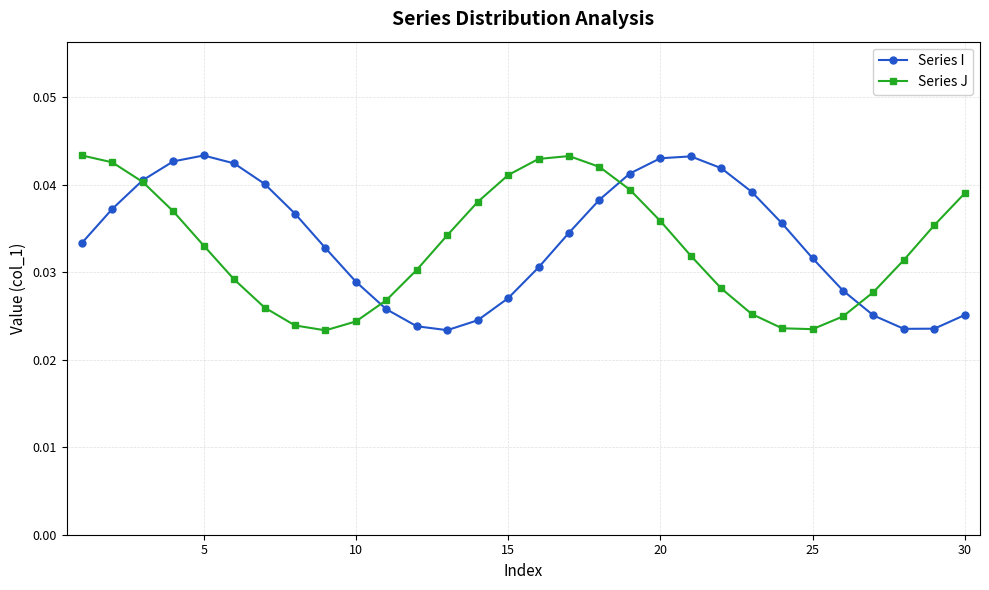

True or false: Series J has more than 0 points higher than both neighbors.

True